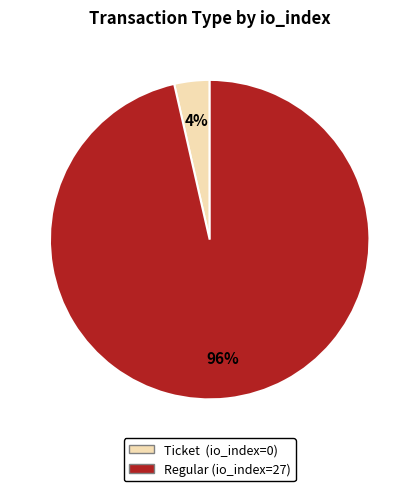

To the nearest percent, what is the combined percentage of Regular (io_index=27) and Ticket (io_index=0)?

100%